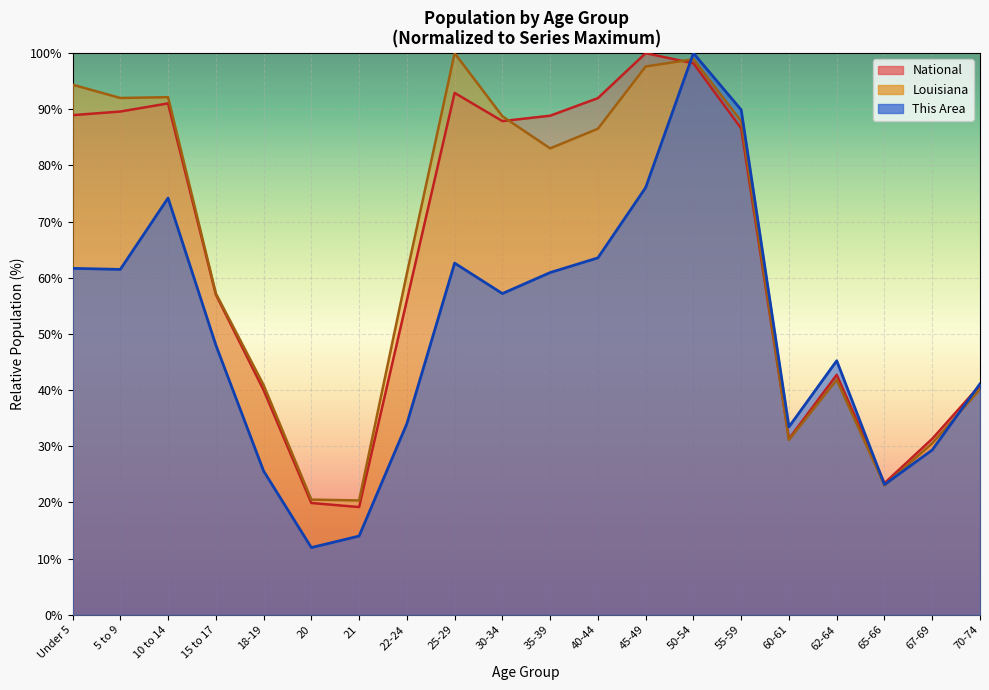

Read the This Area value at 45-49.

76.1